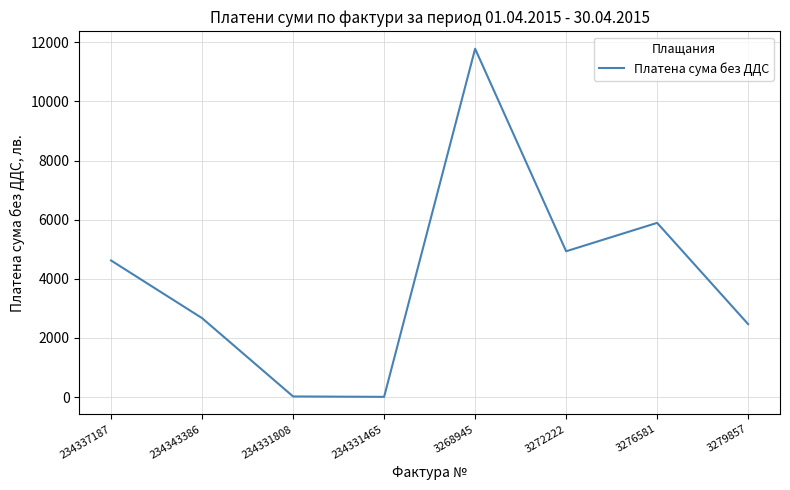

What is the difference between the maximum and minimum values?

11779.1